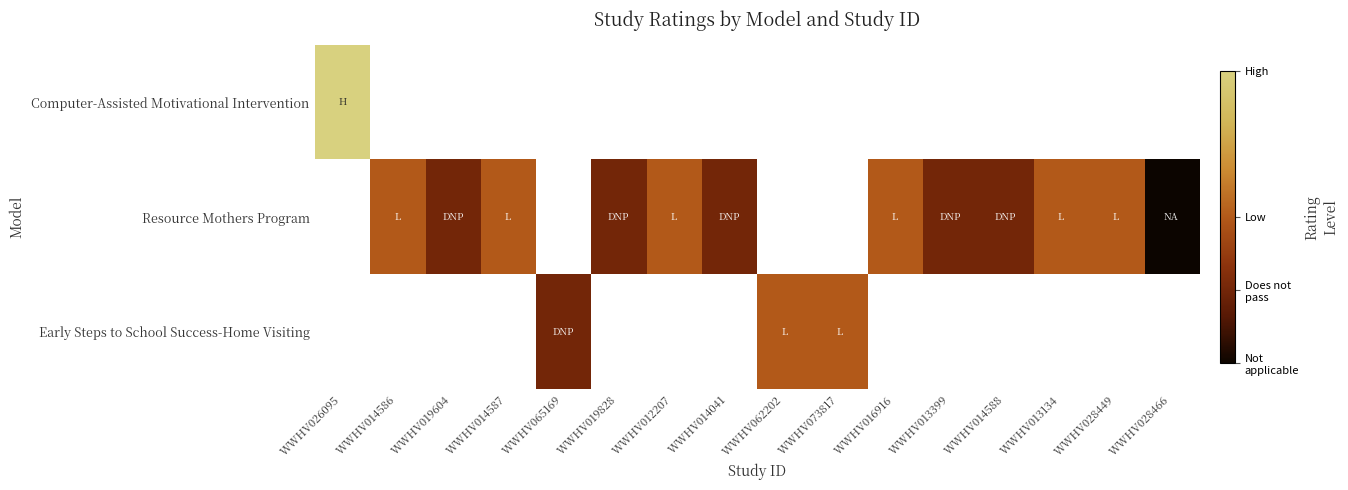

Between WWHV012207 and WWHV028449, which is larger?

WWHV028449